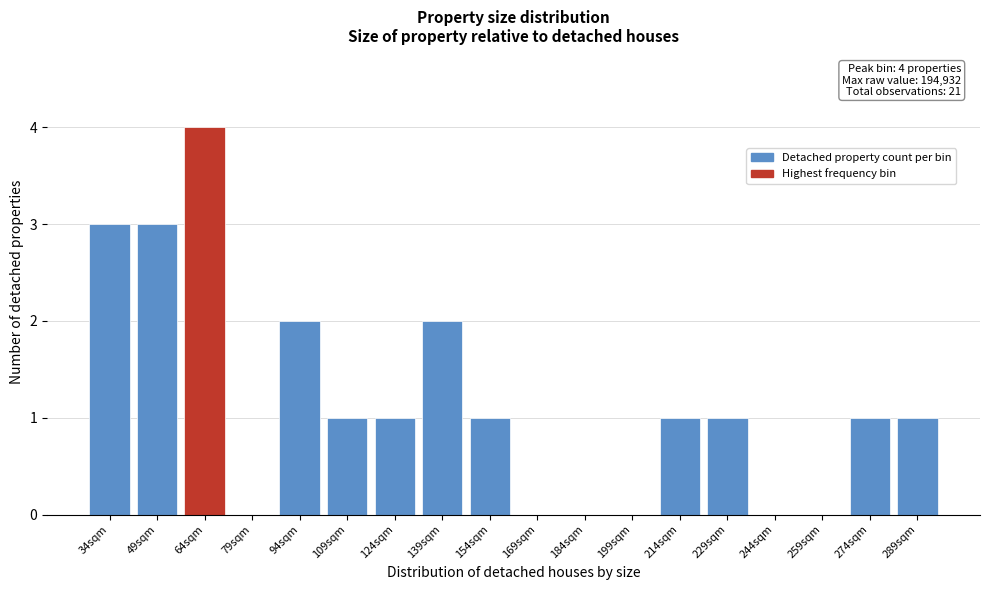

Reading left to right, extract all data points from this chart.

34sqm=3	49sqm=3	64sqm=4	79sqm=0	94sqm=2	109sqm=1	124sqm=1	139sqm=2	154sqm=1	169sqm=0	184sqm=0	199sqm=0	214sqm=1	229sqm=1	244sqm=0	259sqm=0	274sqm=1	289sqm=1